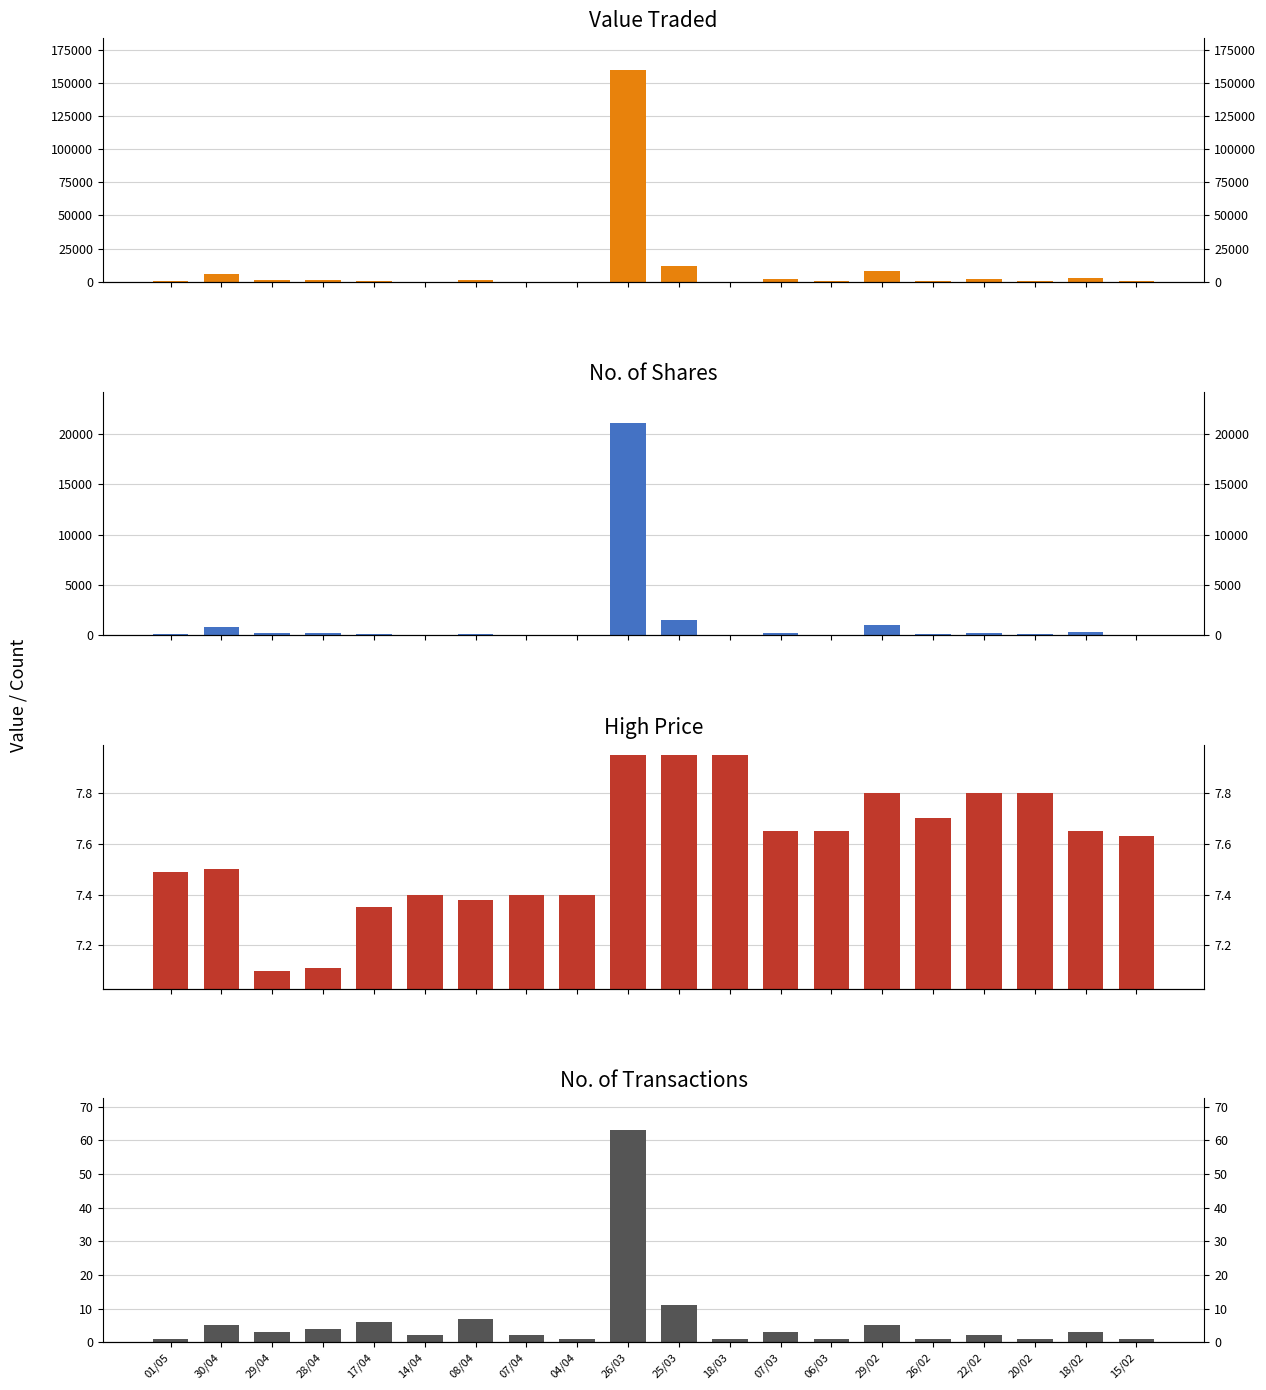

Count the number of categories in the chart.

20